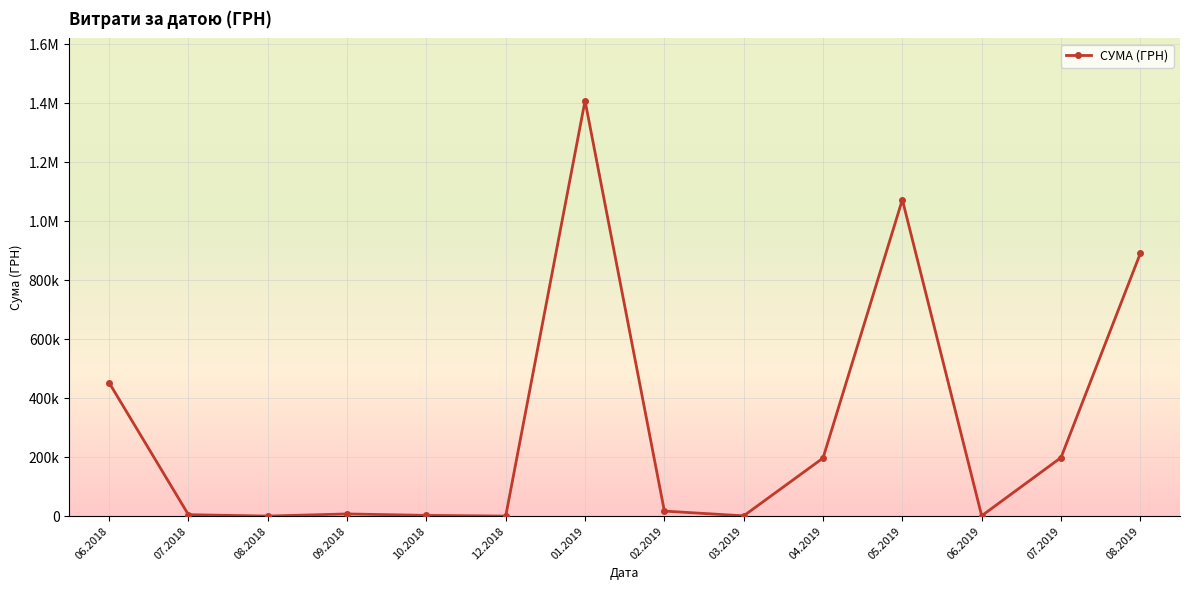

What is the ratio of the value at 06.2018 to the value at 07.2019?

2.3